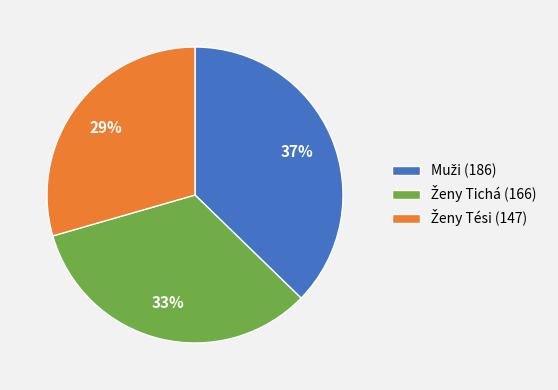

Is there a majority slice in this chart?

No